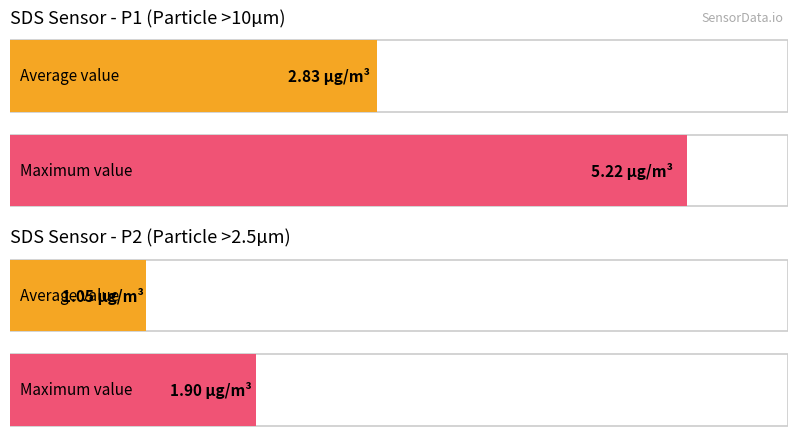

What is the average value of the SDS_P2 series?

1.1